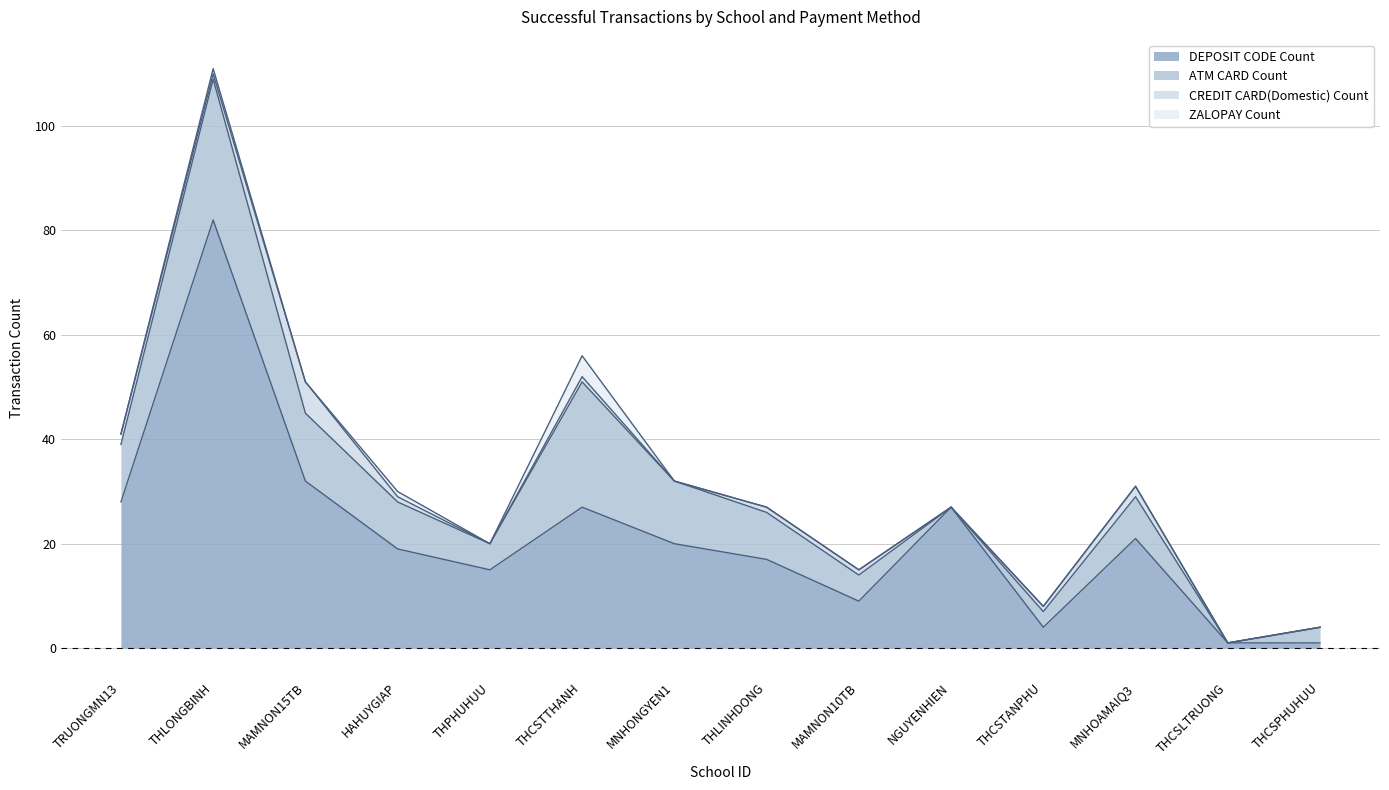

Where is the first local maximum for DEPOSIT CODE Count?

THLONGBINH